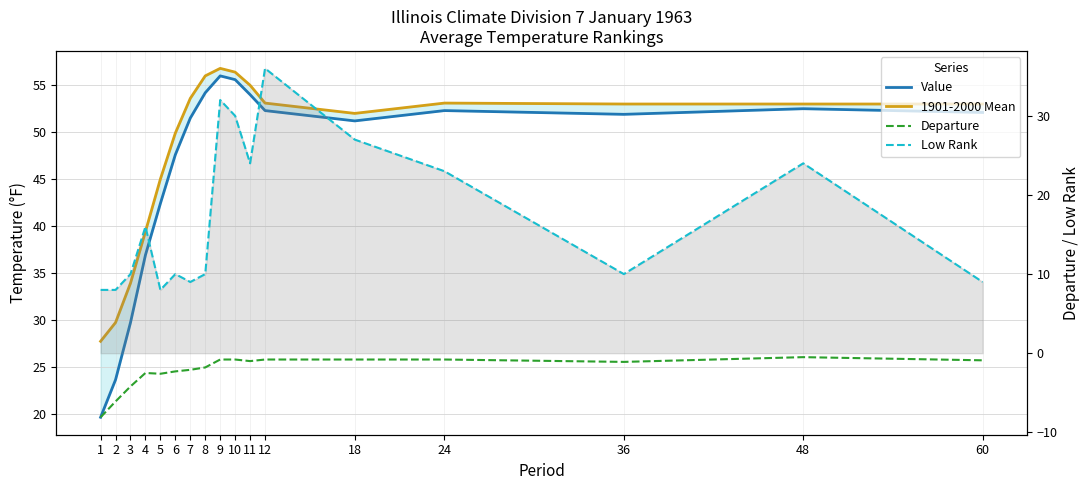

Which category has the lowest value in the Value series?

1